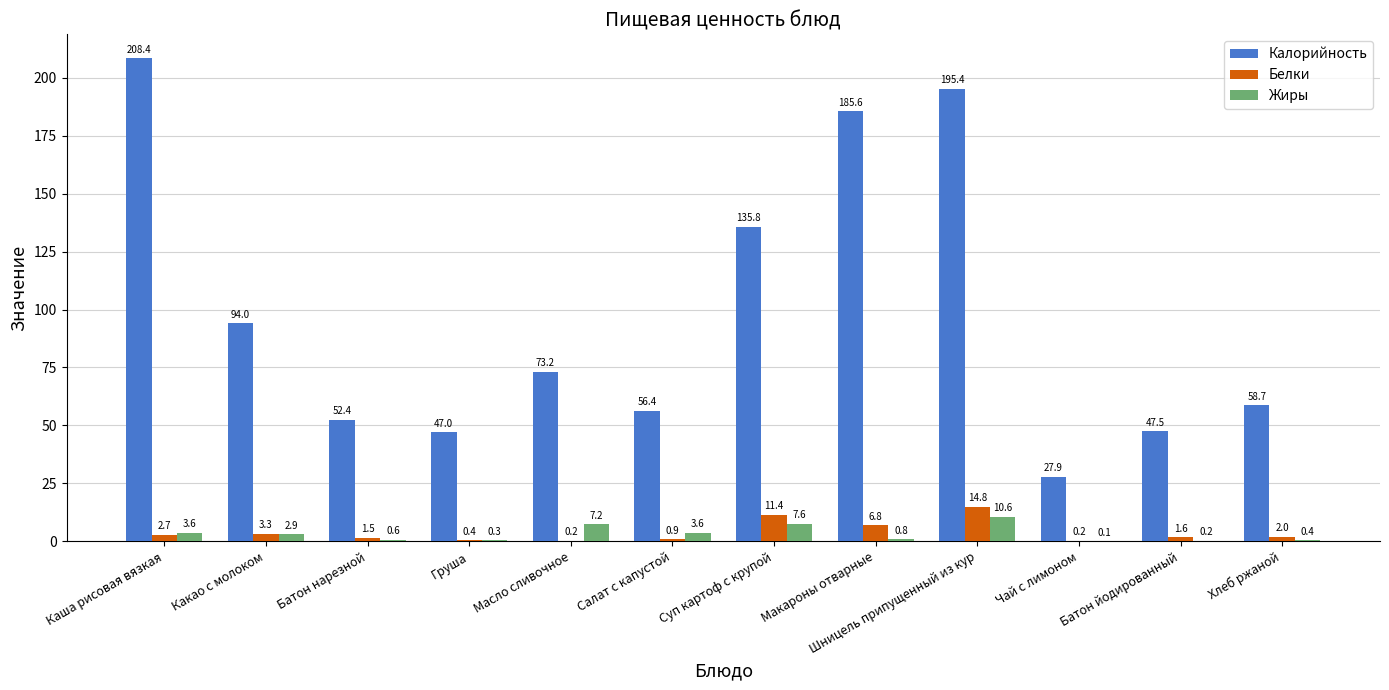

At which category does the chart reach its peak across all series?

Каша рисовая вязкая